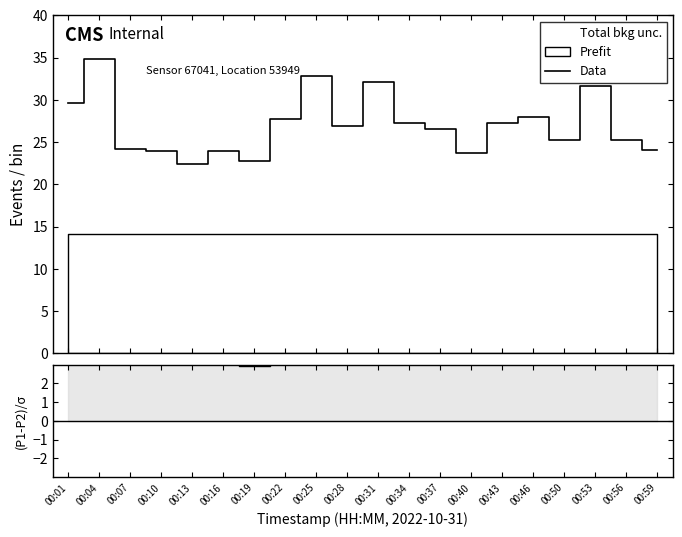

Which category has the lowest value in the (P1-P2)/σ series?

00:19